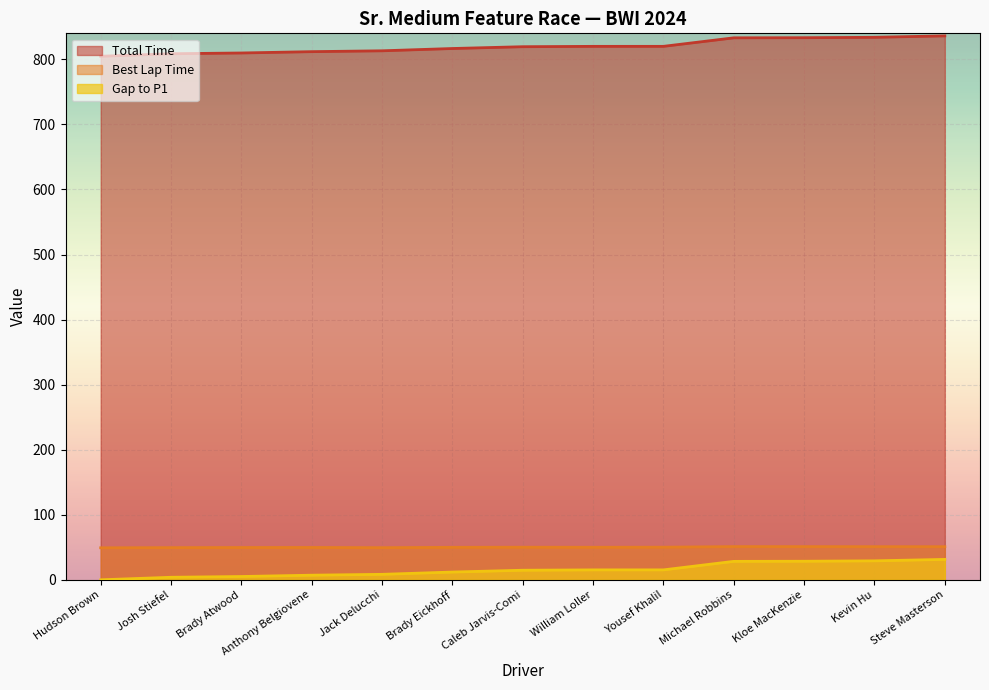

List the labels in order of Best Lap Time value, smallest first.

Hudson Brown, Jack Delucchi, Josh Stiefel, Brady Atwood, Anthony Belgiovene, Brady Eickhoff, William Loller, Caleb Jarvis-Comi, Yousef Khalil, Steve Masterson, Kevin Hu, Kloe MacKenzie, Michael Robbins